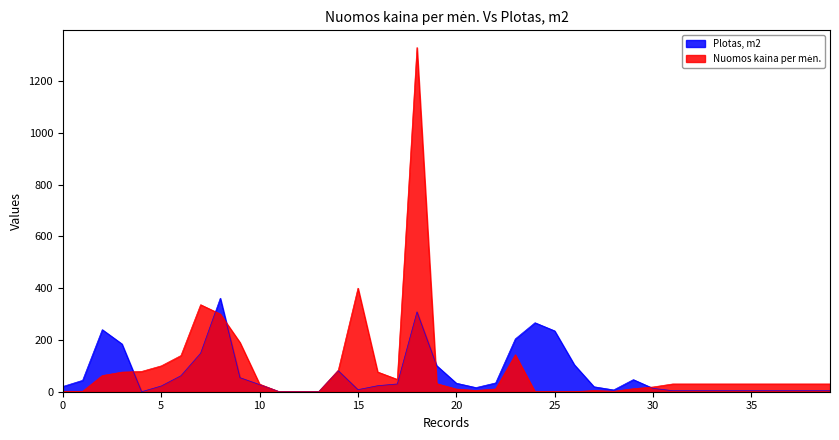

Which category has the highest value in the Nuomos kaina per men. series?

18